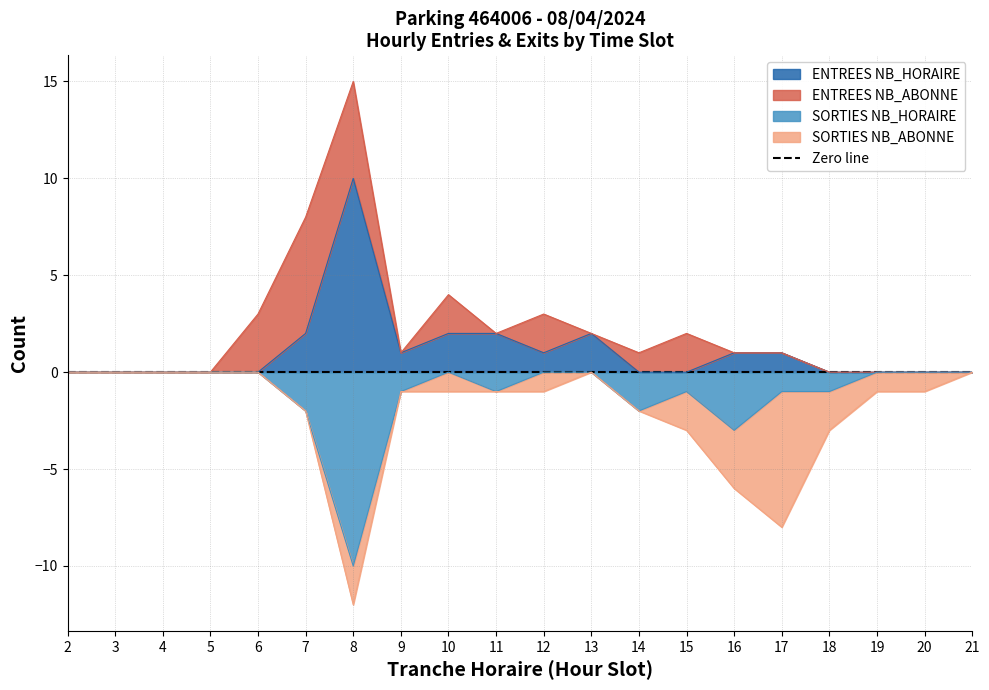

Does the chart have visible grid lines?

Yes